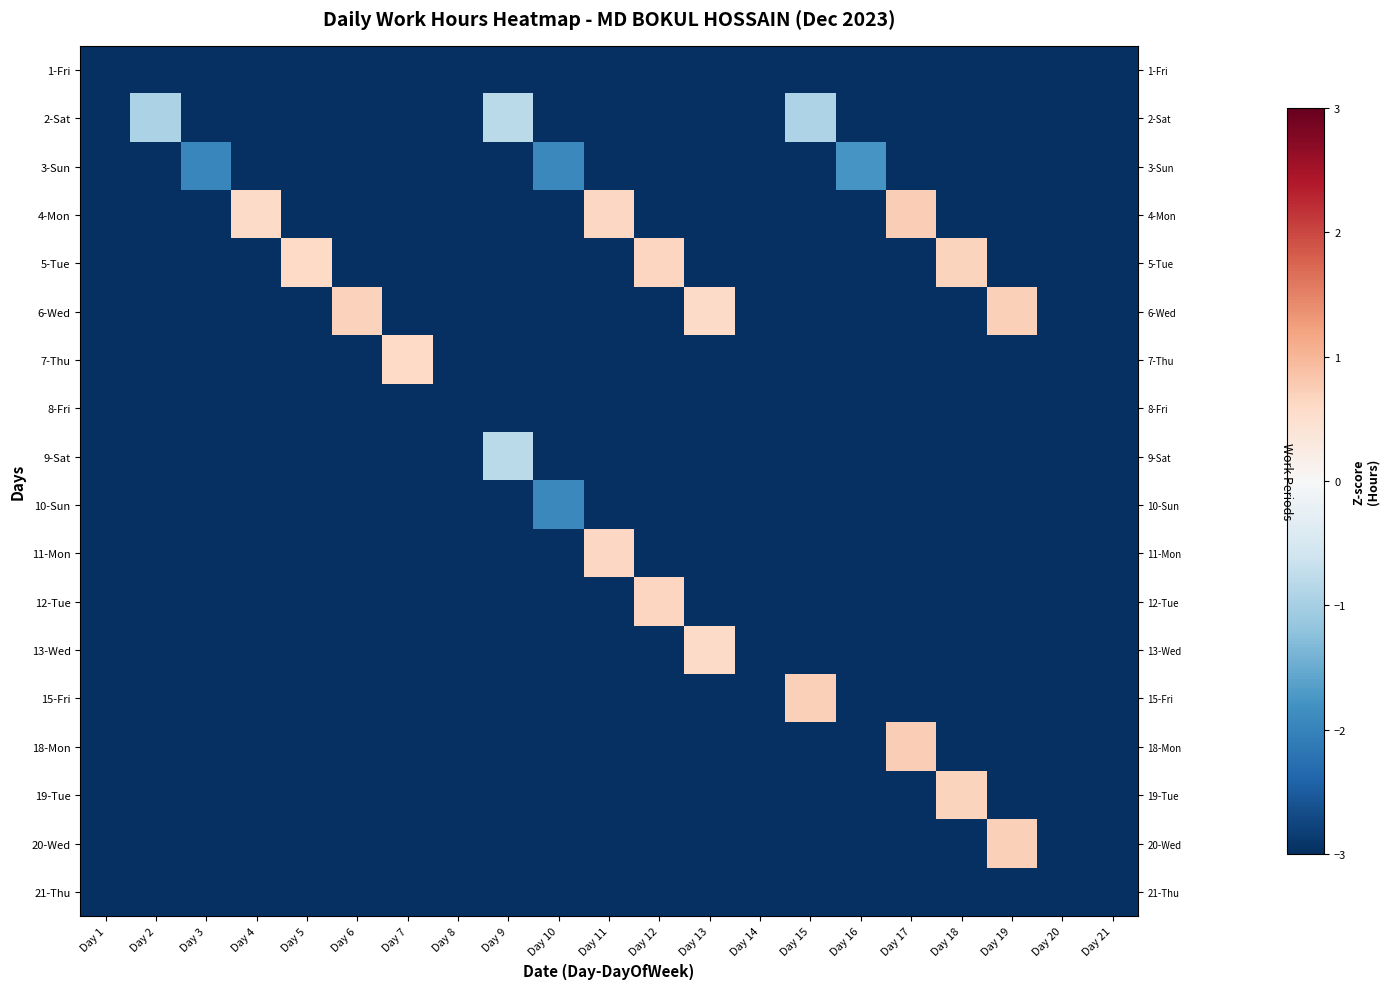

The 3-Sun series shows -3.4 at Day 3. True or false?

False